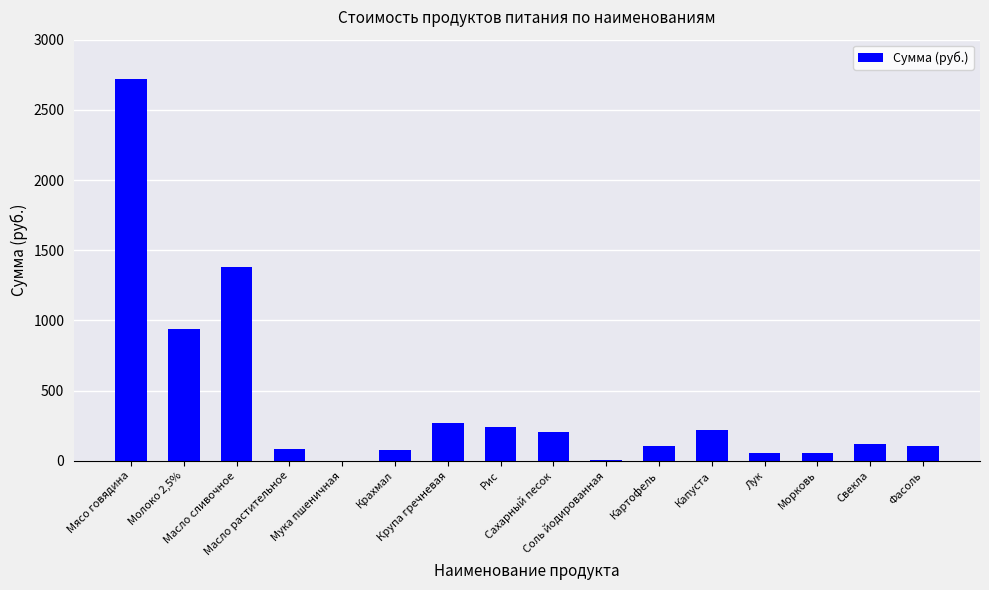

What is the change in value from Лук to Морковь?

+3.0